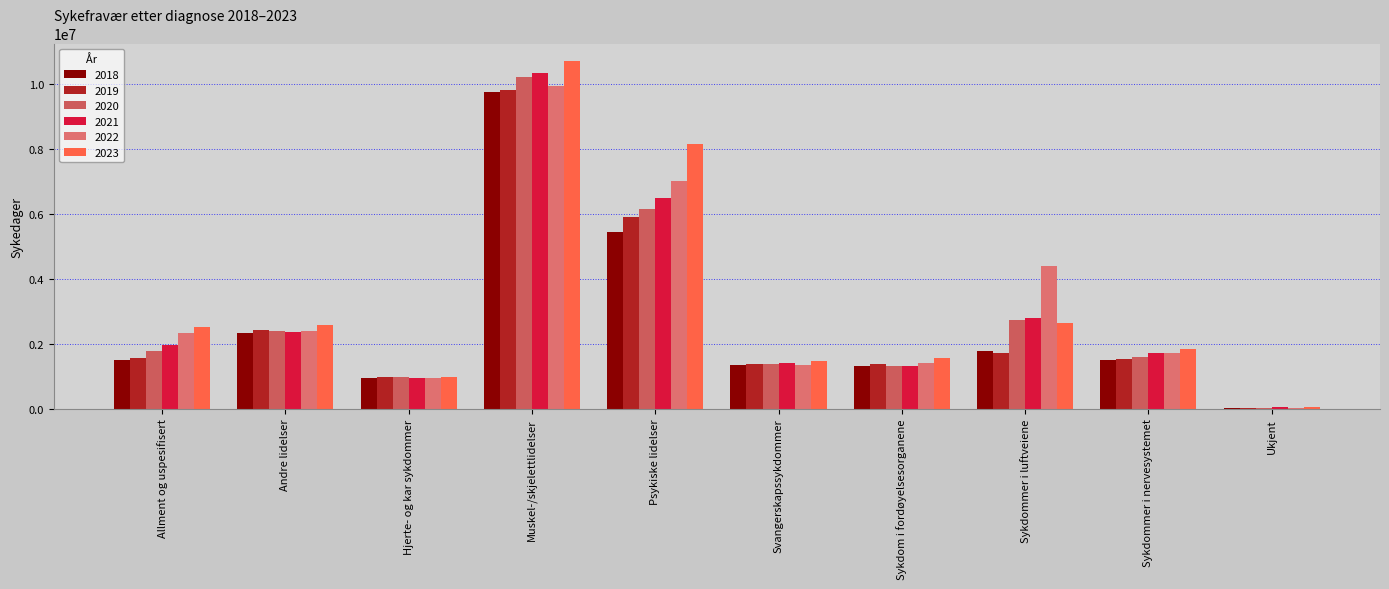

How many values in the 2021 series are below 1959536?

5